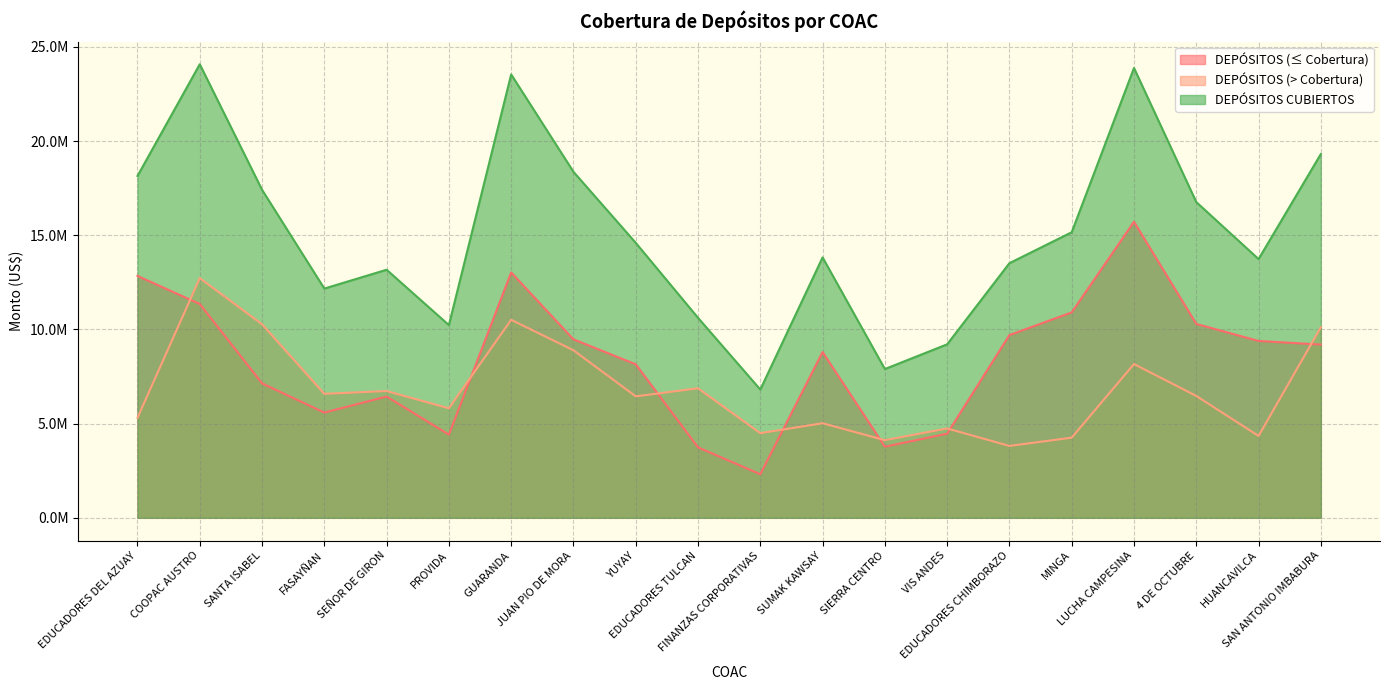

Reading left to right, list all the values displayed in this chart.

DEPÓSITOS (≤ Cobertura): EDUCADORES DEL AZUAY=12840456.6	COOPAC AUSTRO=11351484.2	SANTA ISABEL=7138070.1	FASAYÑAN=5587042.9	SEÑOR DE GIRON=6439483.7	PROVIDA=4416133.6	GUARANDA=13023947.8	JUAN PIO DE MORA=9473119.3	YUYAY=8149628.4	EDUCADORES TULCAN=3740796.0	FINANZAS CORPORATIVAS=2315057.3	SUMAK KAWSAY=8800449.2	SIERRA CENTRO=3776289.0	VIS ANDES=4466383.5	EDUCADORES CHIMBORAZO=9701067.6	MINGA=10903384.9	LUCHA CAMPESINA=15714204.5	4 DE OCTUBRE=10291595.2	HUANCAVILCA=9389257.7	SAN ANTONIO IMBABURA=9194352.0
DEPÓSITOS (> Cobertura): EDUCADORES DEL AZUAY=5306300.0	COOPAC AUSTRO=12723830.0	SANTA ISABEL=10273900.0	FASAYÑAN=6582070.0	SEÑOR DE GIRON=6728840.0	PROVIDA=5814350.0	GUARANDA=10510990.0	JUAN PIO DE MORA=8893929.1	YUYAY=6446590.0	EDUCADORES TULCAN=6875610.0	FINANZAS CORPORATIVAS=4493420.0	SUMAK KAWSAY=5021240.2	SIERRA CENTRO=4120850.0	VIS ANDES=4743201.3	EDUCADORES CHIMBORAZO=3816020.0	MINGA=4255107.4	LUCHA CAMPESINA=8162670.0	4 DE OCTUBRE=6469170.0	HUANCAVILCA=4345455.7	SAN ANTONIO IMBABURA=10115840.0
DEPÓSITOS CUBIERTOS: EDUCADORES DEL AZUAY=18146756.6	COOPAC AUSTRO=24075314.2	SANTA ISABEL=17411970.1	FASAYÑAN=12169112.9	SEÑOR DE GIRON=13168323.7	PROVIDA=10230483.6	GUARANDA=23534937.9	JUAN PIO DE MORA=18367048.4	YUYAY=14596218.4	EDUCADORES TULCAN=10616406.0	FINANZAS CORPORATIVAS=6808477.3	SUMAK KAWSAY=13821689.4	SIERRA CENTRO=7897139.0	VIS ANDES=9209584.8	EDUCADORES CHIMBORAZO=13517087.6	MINGA=15158492.3	LUCHA CAMPESINA=23876874.5	4 DE OCTUBRE=16760765.2	HUANCAVILCA=13734713.4	SAN ANTONIO IMBABURA=19310192.0